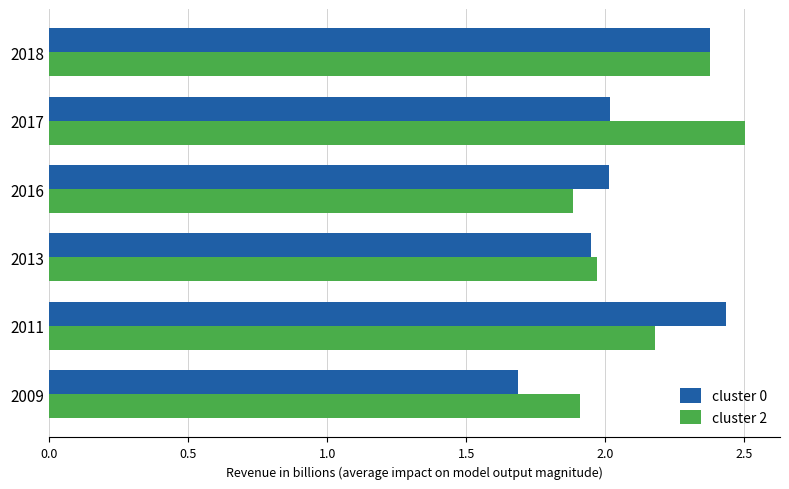

Is it true that cluster 0 equals 0.7 at 2017?

False